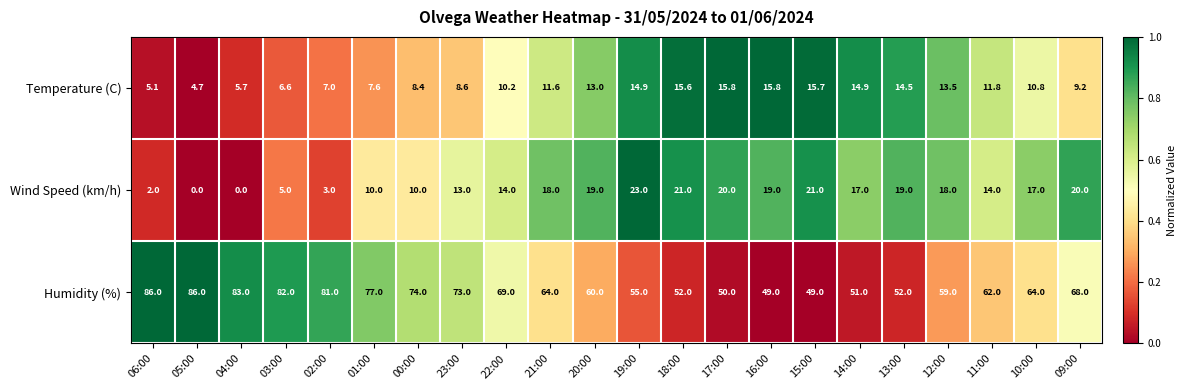

What is the lowest value of the Temperature (C) series?

4.7